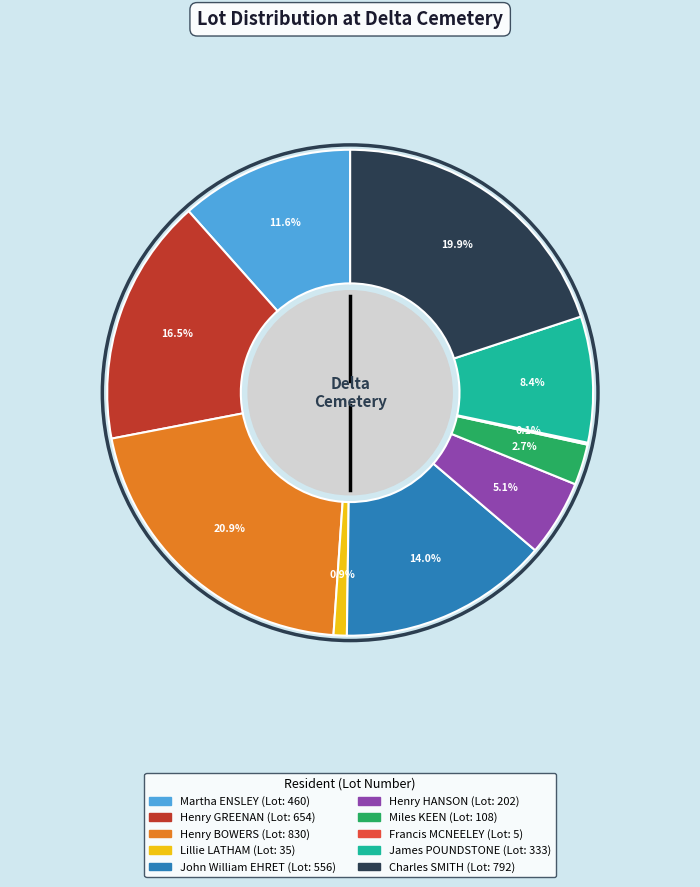

Is Lillie LATHAM the majority of the pie?

No